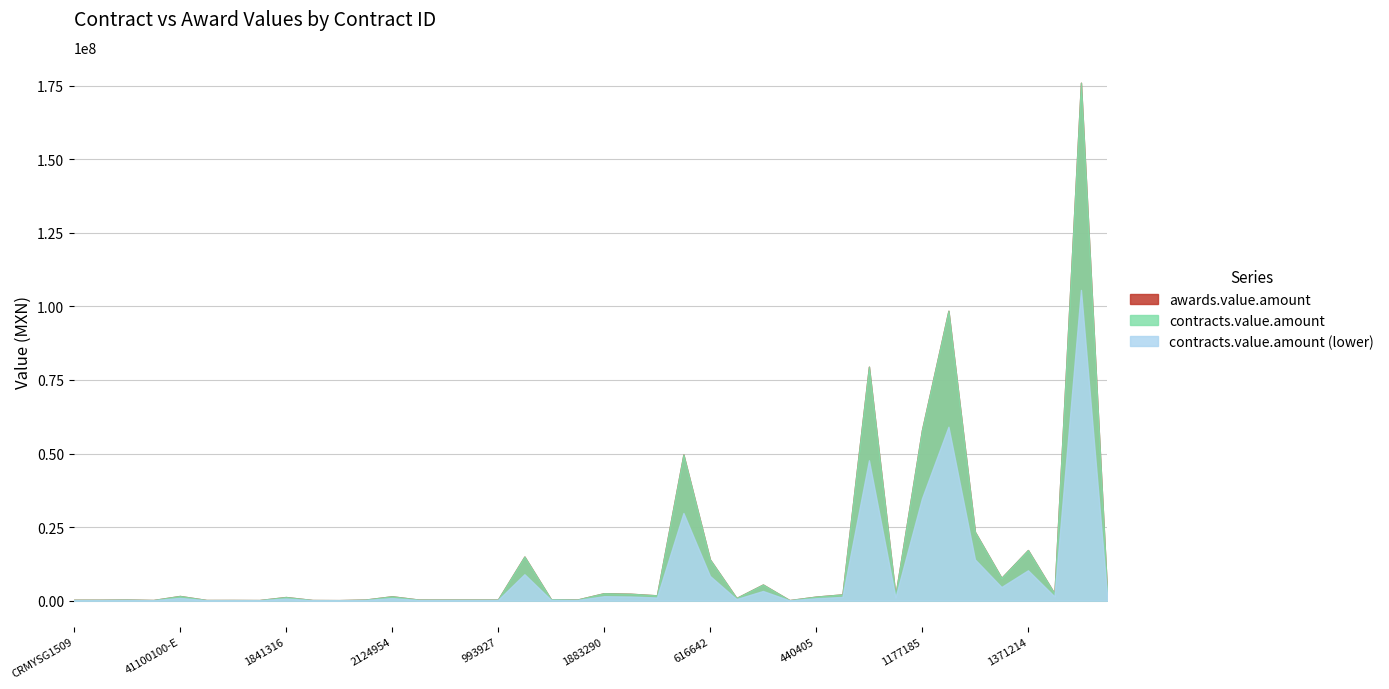

True or false: awards.value.amount and contracts.value.amount intersect in this chart.

False